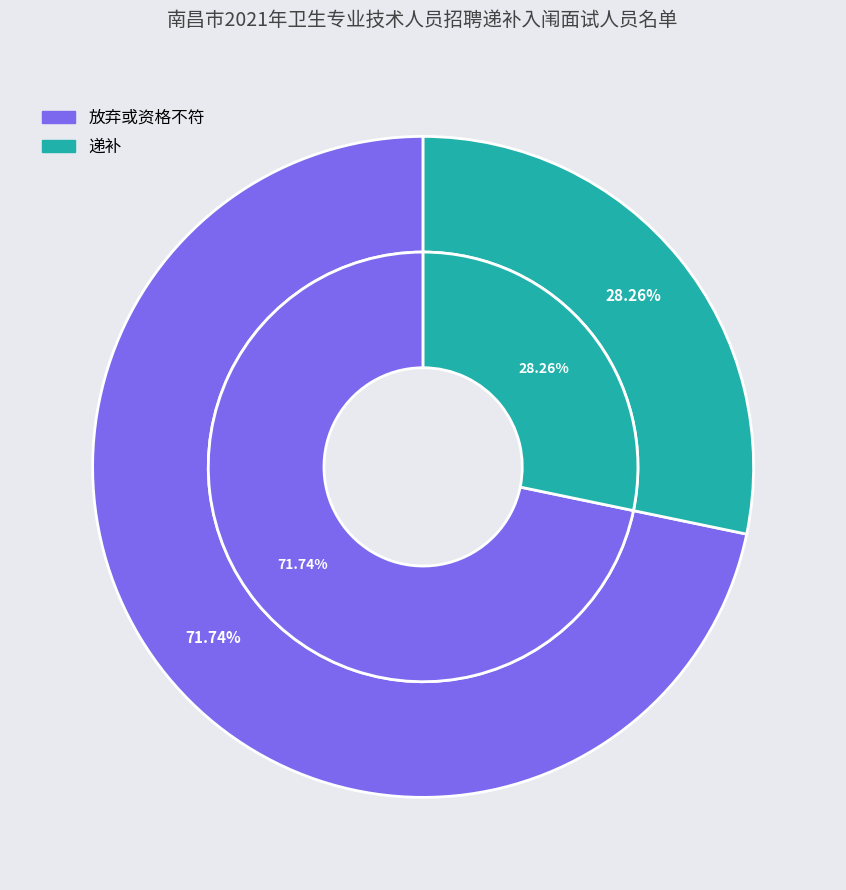

Which has a higher value, 放弃或资格不符 or 递补?

放弃或资格不符